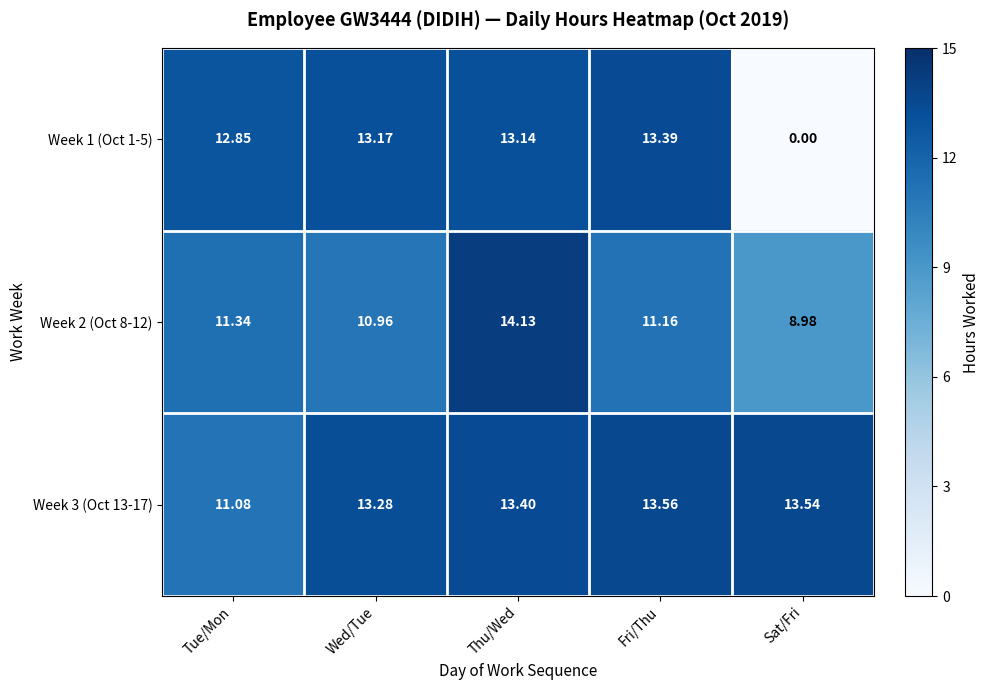

List the series in order of their overall mean, highest first.

Week 3 (Oct 13-17), Week 2 (Oct 8-12), Week 1 (Oct 1-5)